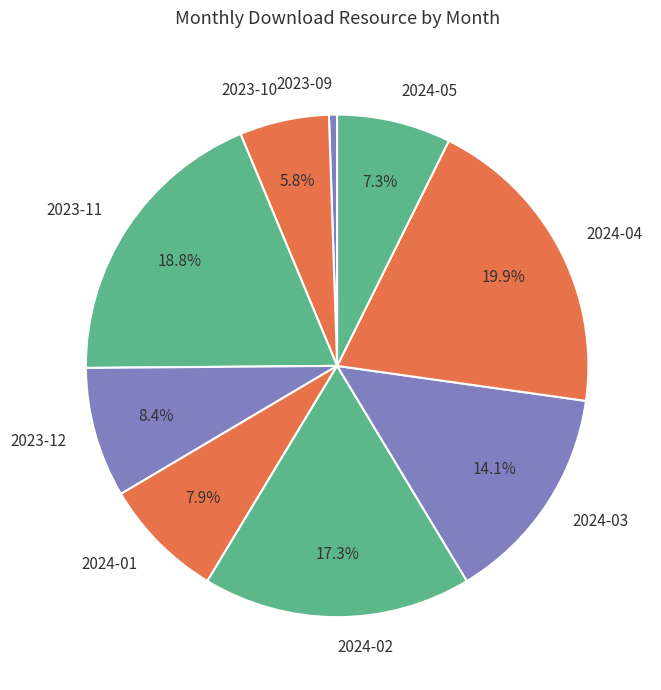

Is the sum of 2023-12 and 2024-01 greater than half?

No